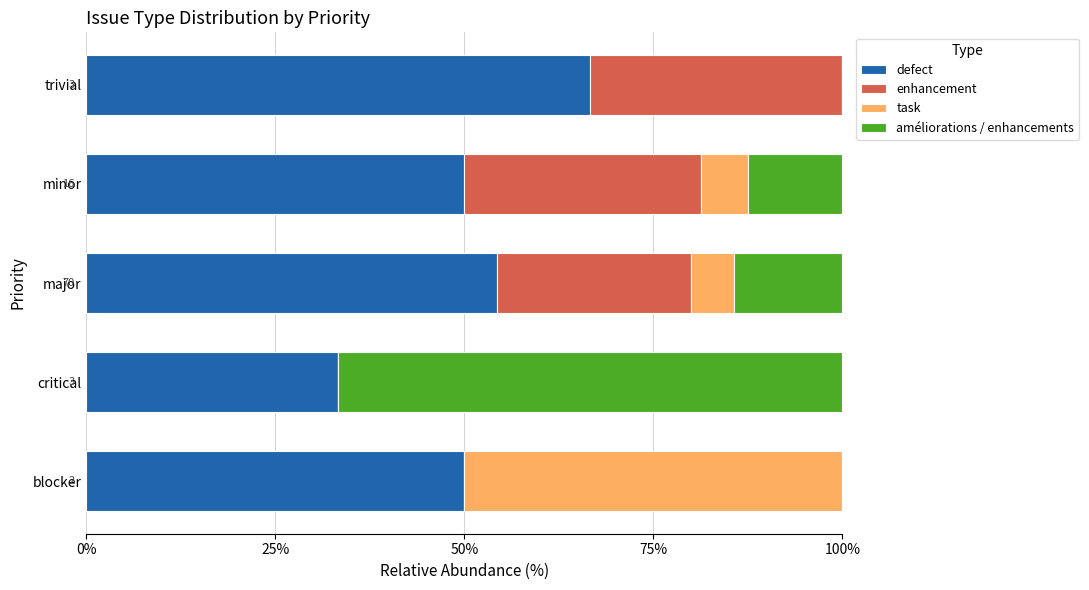

Read the defect value at critical.

33.3